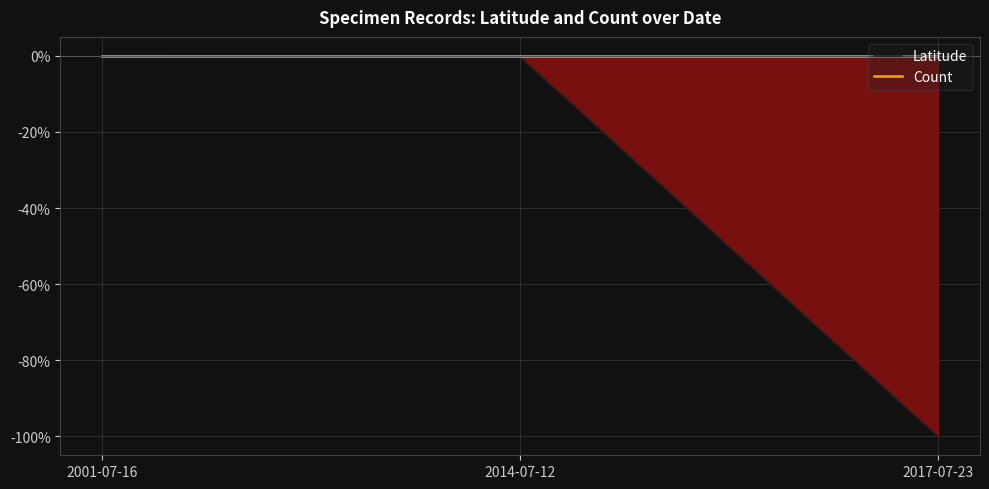

What position from the right is 2014-07-12?

2